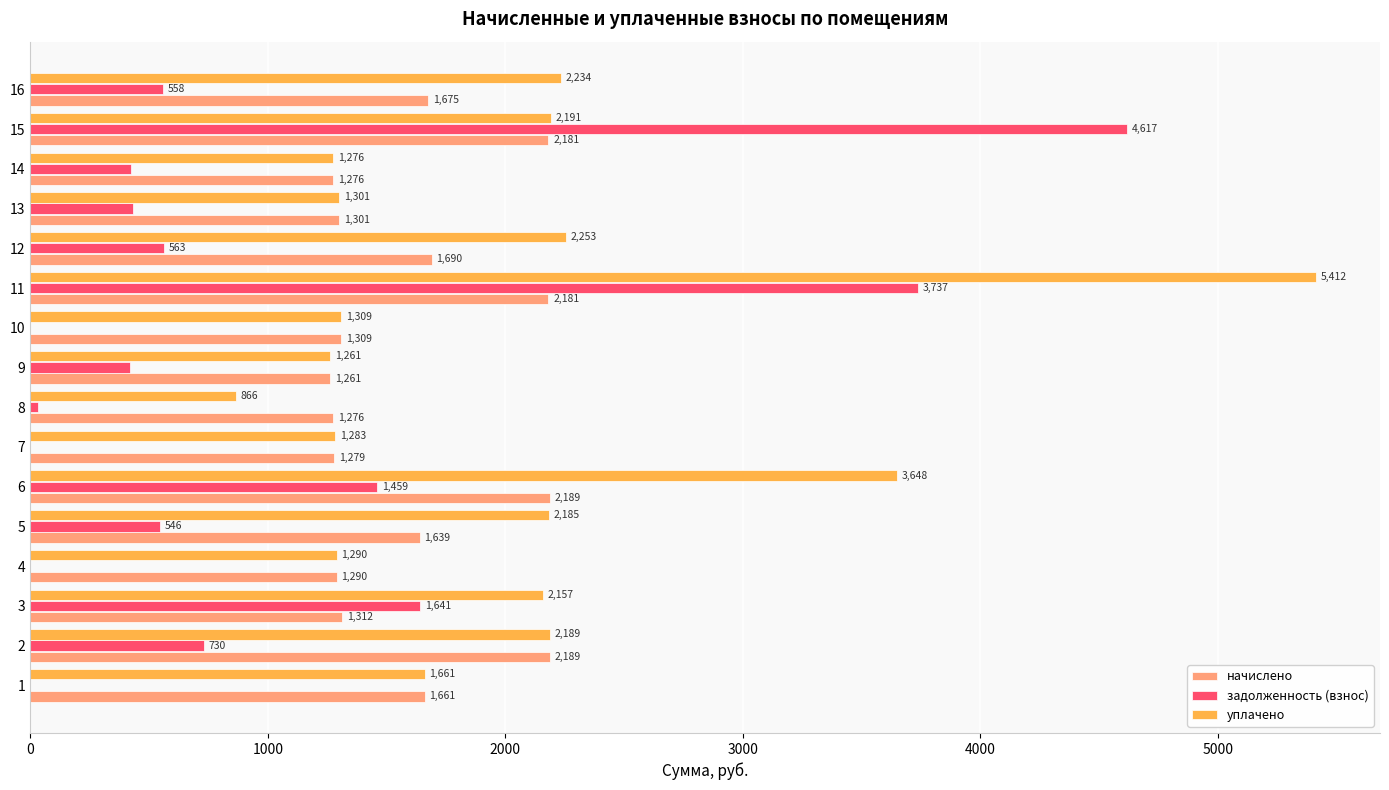

Read the начислено value at 10.

1308.8